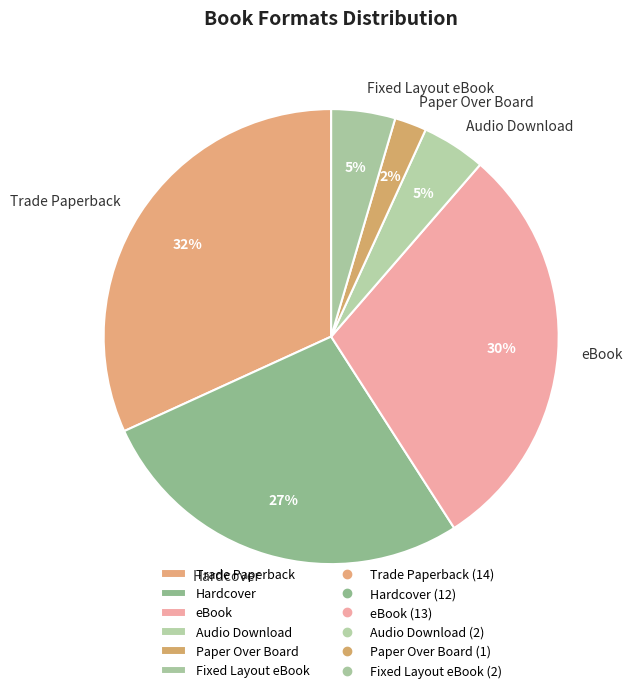

Is Trade Paperback the majority of the pie?

No